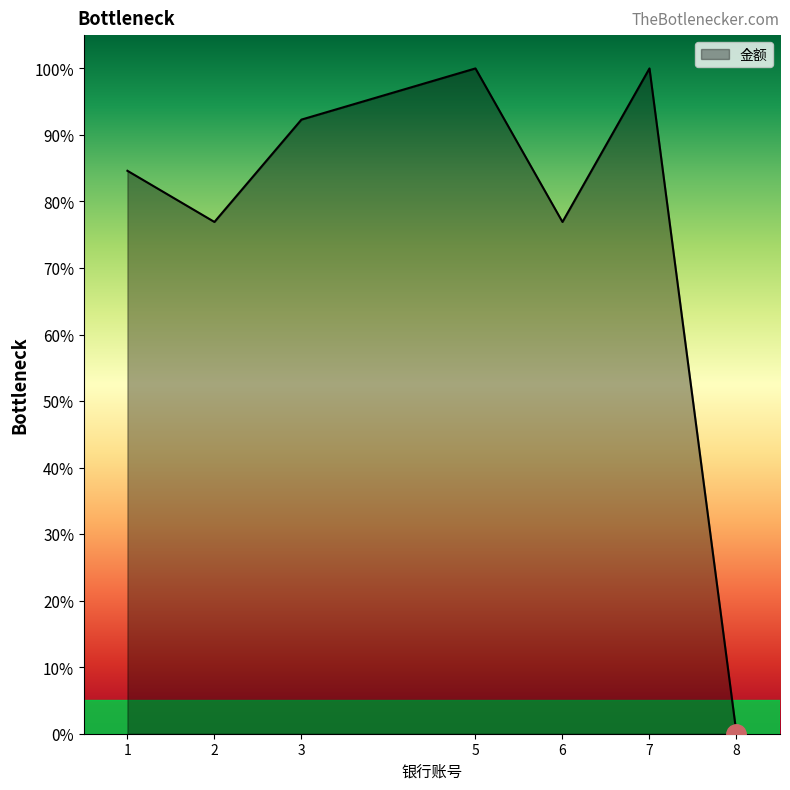

How many lines are shown in the chart?

1